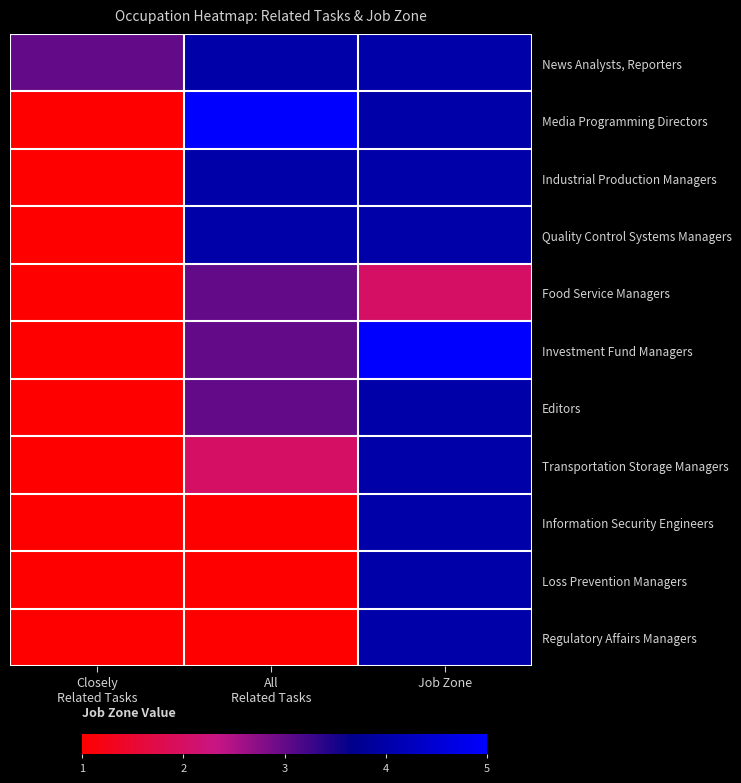

Reading right to left, transcribe all the data shown in this chart.

News Analysts, Reporters: Job Zone=4	All
Related Tasks=4	Closely
Related Tasks=3
Media Programming Directors: Job Zone=4	All
Related Tasks=5	Closely
Related Tasks=1
Industrial Production Managers: Job Zone=4	All
Related Tasks=4	Closely
Related Tasks=1
Quality Control Systems Managers: Job Zone=4	All
Related Tasks=4	Closely
Related Tasks=1
Food Service Managers: Job Zone=2	All
Related Tasks=3	Closely
Related Tasks=1
Investment Fund Managers: Job Zone=5	All
Related Tasks=3	Closely
Related Tasks=1
Editors: Job Zone=4	All
Related Tasks=3	Closely
Related Tasks=1
Transportation Storage Managers: Job Zone=4	All
Related Tasks=2	Closely
Related Tasks=1
Information Security Engineers: Job Zone=4	All
Related Tasks=1	Closely
Related Tasks=1
Loss Prevention Managers: Job Zone=4	All
Related Tasks=1	Closely
Related Tasks=1
Regulatory Affairs Managers: Job Zone=4	All
Related Tasks=1	Closely
Related Tasks=1